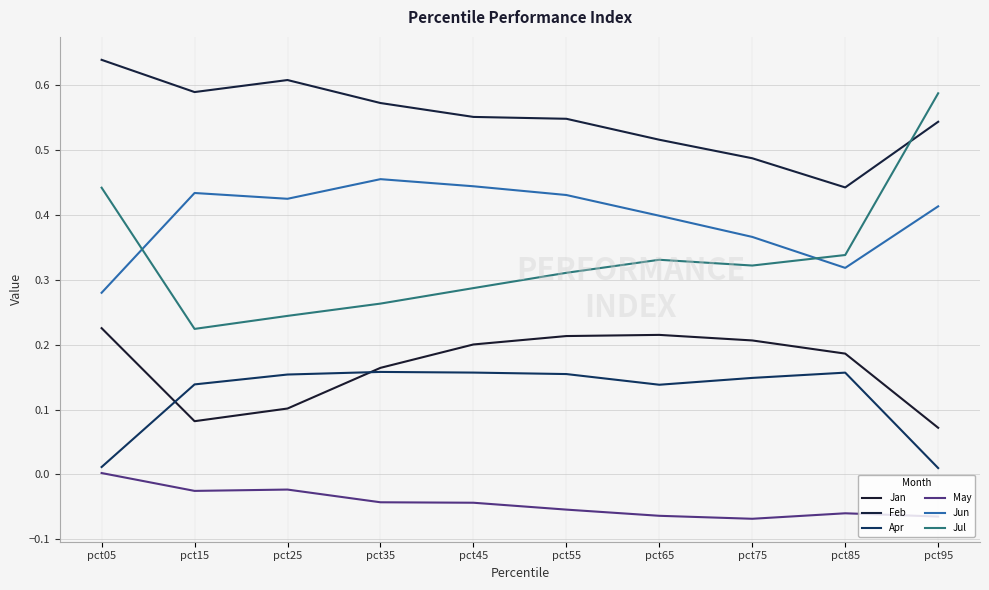

List the series in order of their peak value, lowest first.

May, Apr, Jan, Jun, Jul, Feb